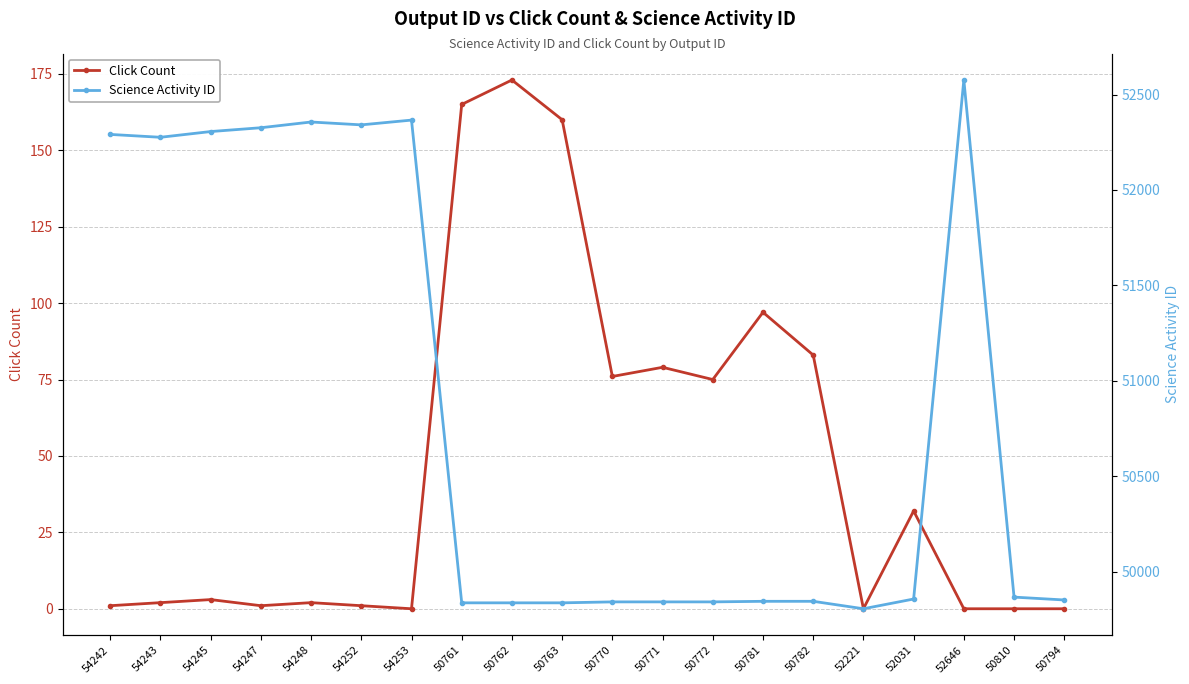

Reading left to right, list all the values displayed in this chart.

Click Count: 54242=1	54243=2	54245=3	54247=1	54248=2	54252=1	54253=0	50761=165	50762=173	50763=160	50770=76	50771=79	50772=75	50781=97	50782=83	52221=0	52031=32	52646=0	50810=0	50794=0
Science Activity ID: 54242=52291	54243=52276	54245=52306	54247=52326	54248=52356	54252=52341	54253=52366	50761=49838	50762=49838	50763=49838	50770=49843	50771=49843	50772=49843	50781=49846	50782=49846	52221=49807	52031=49858	52646=52576	50810=49868	50794=49853